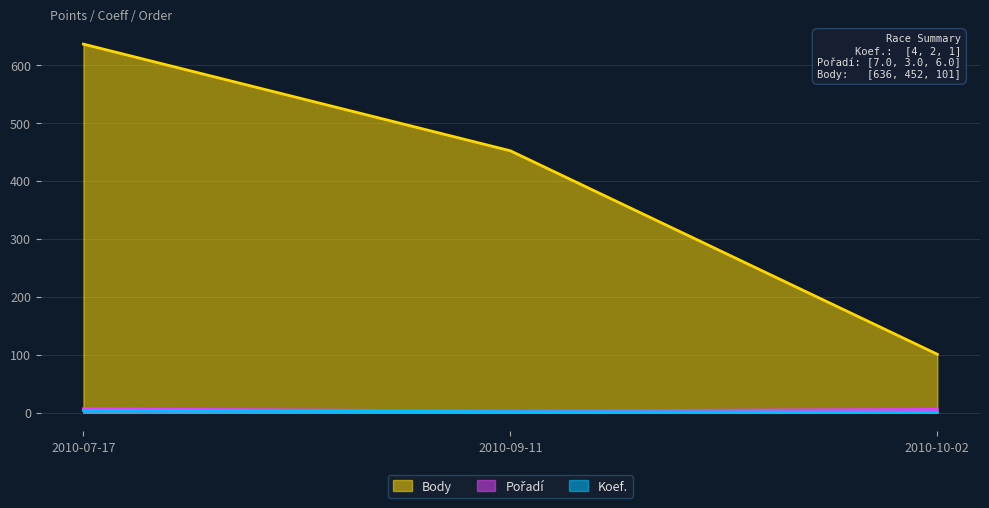

Rank the series by their maximum value, from lowest to highest.

Koef., Pořadí, Body